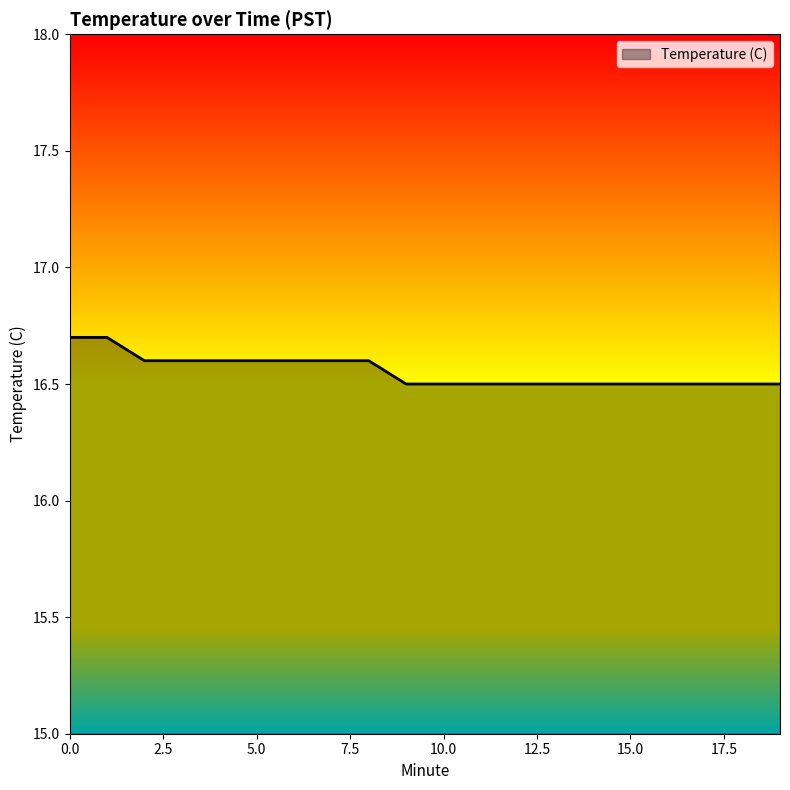

What is the minimum value shown in the chart?

16.5